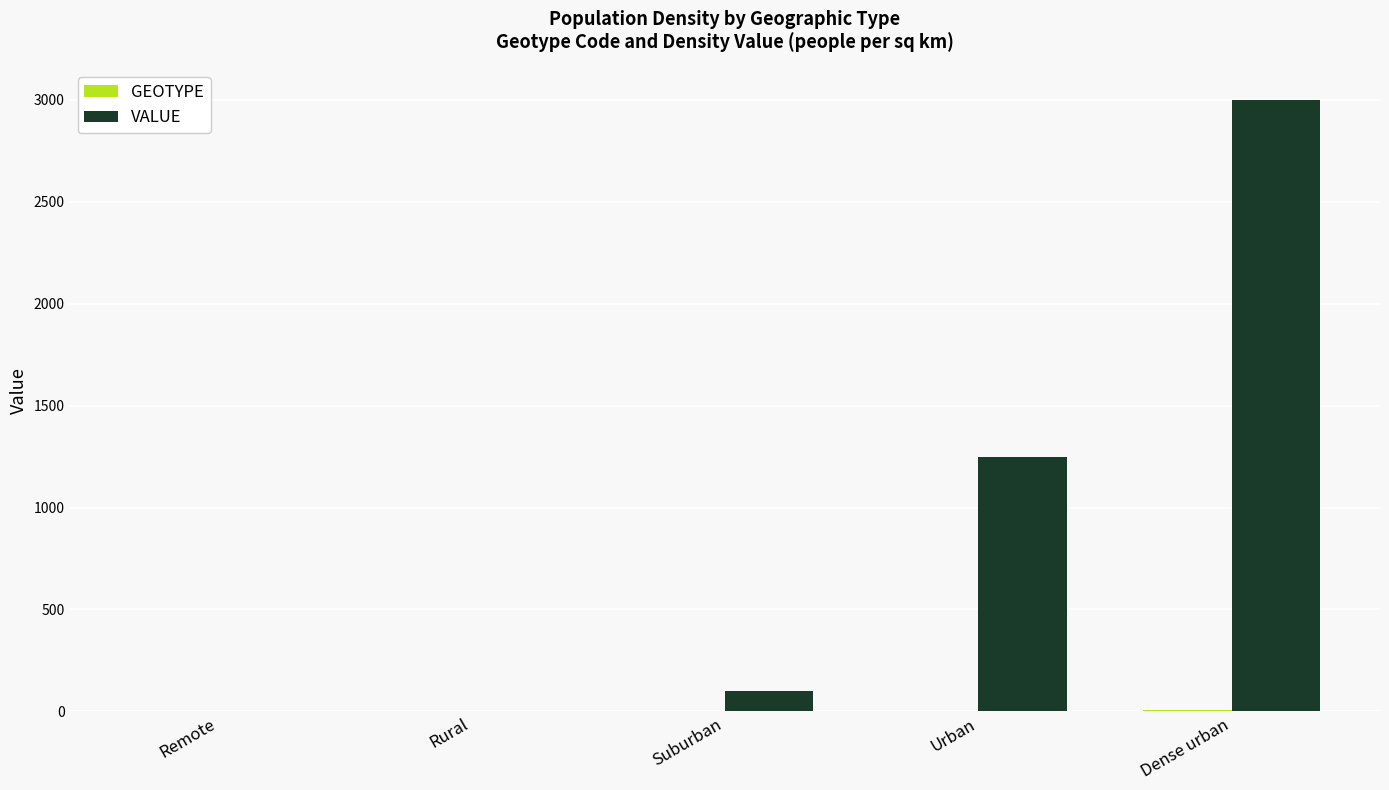

The value of VALUE at Urban is 301.5. True or false?

False